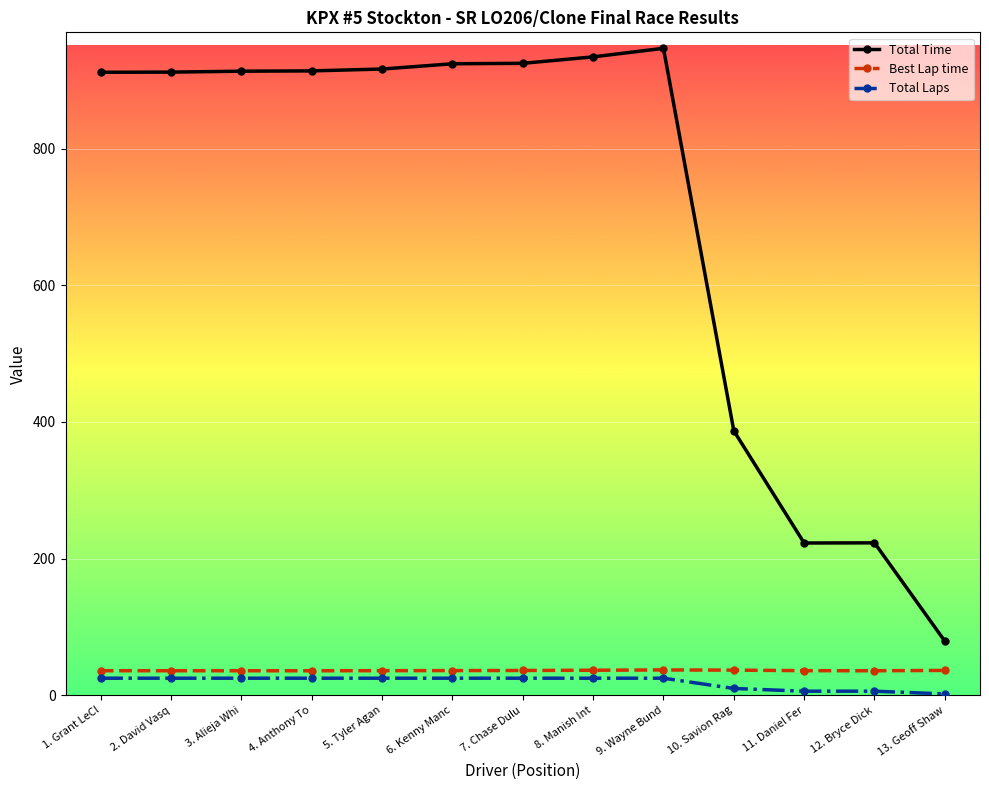

At which category does the chart reach its peak across all series?

9. Wayne Bund